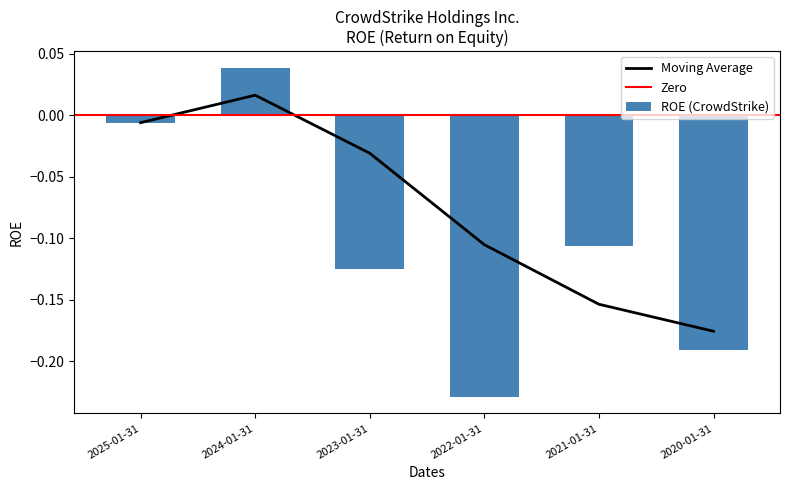

Reading right to left, transcribe all the data shown in this chart.

-0.2	-0.1	-0.2	-0.1	0.0	-0.0